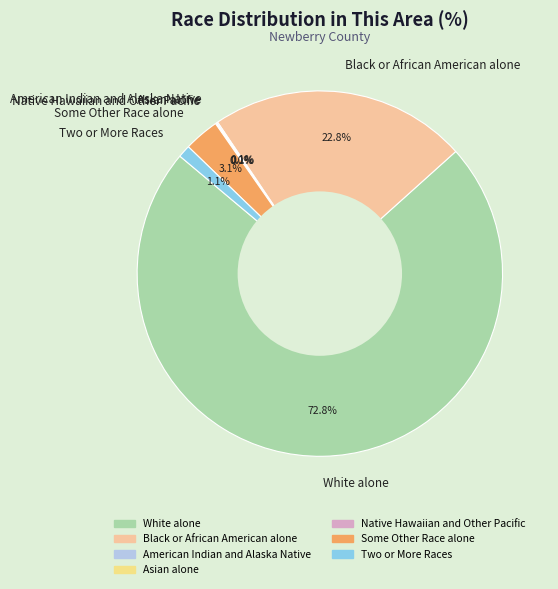

Which slice is the largest?

White alone